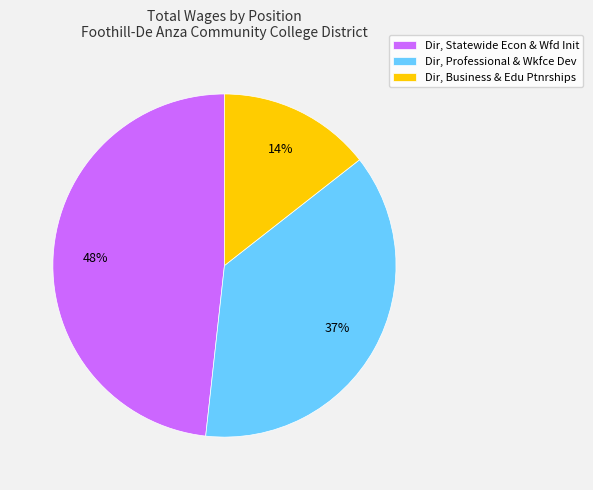

Combined, do Dir, Statewide Econ & Wfd Init and Dir, Business & Edu Ptnrships account for over 50%?

Yes